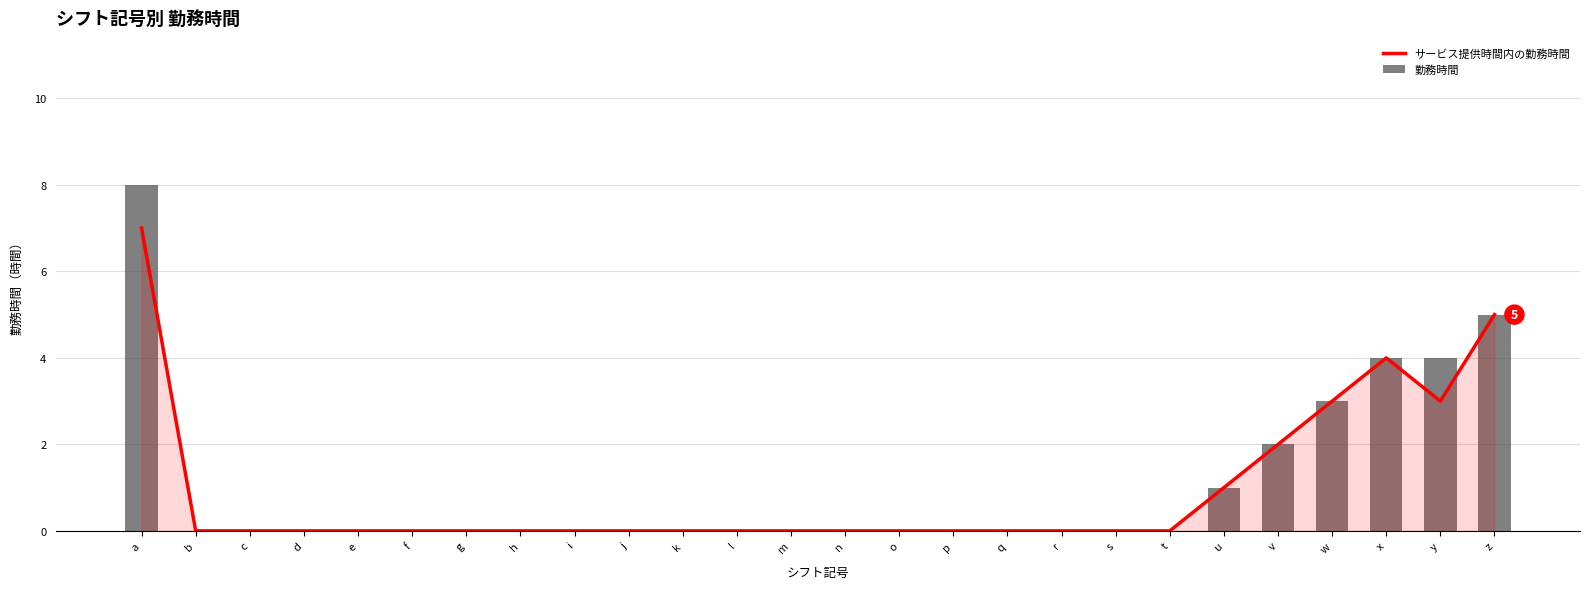

Rank the series by their maximum value, from lowest to highest.

サービス提供時間内の勤務時間, 勤務時間